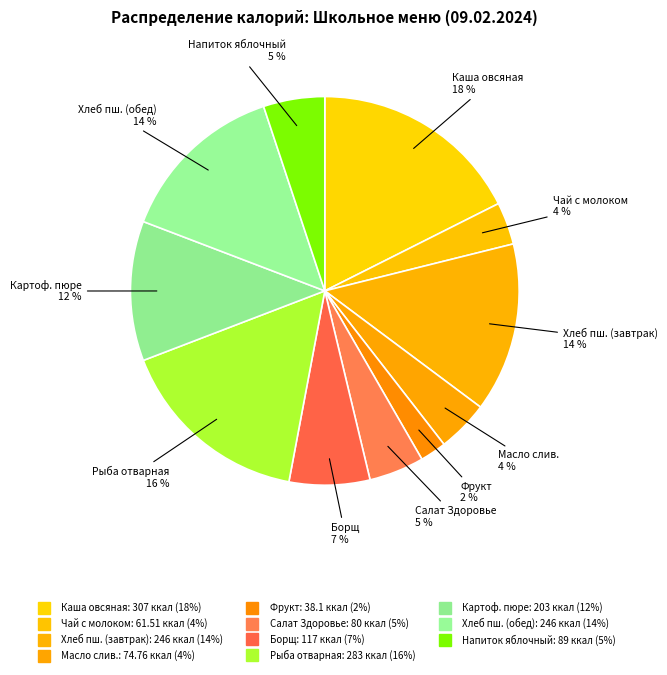

How many segments does this pie chart have?

11